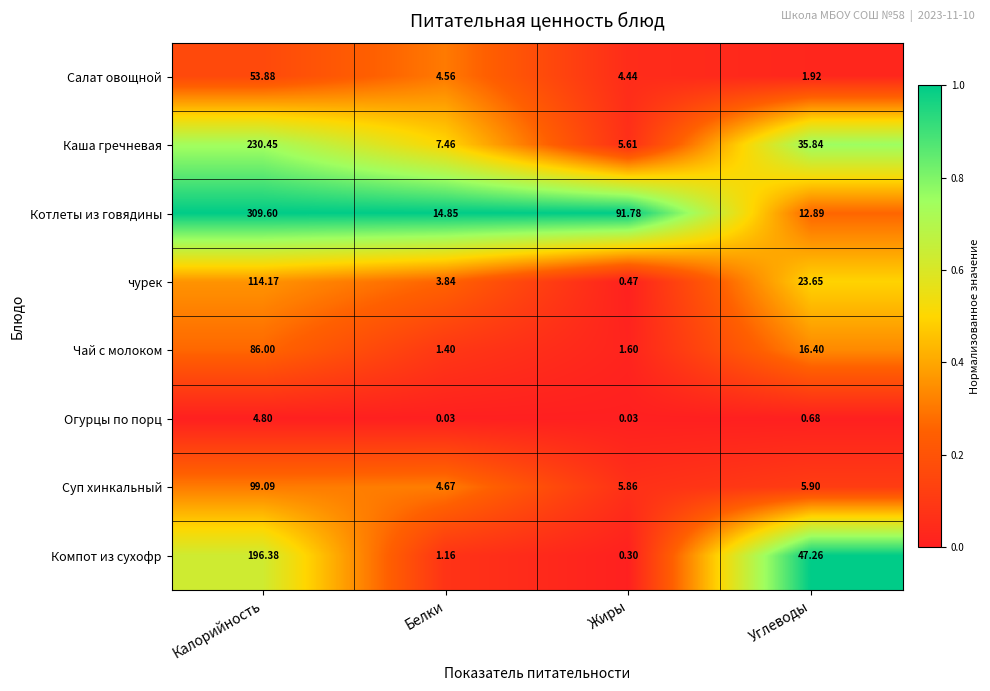

At which category is the sum across all series the highest?

Калорийность